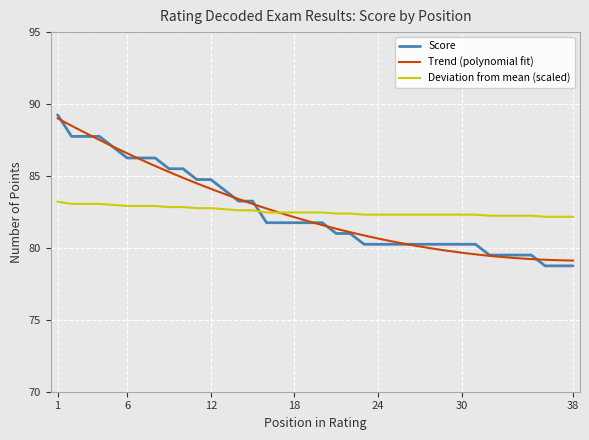

What is the highest value of the Deviation from mean (scaled) series?

83.2